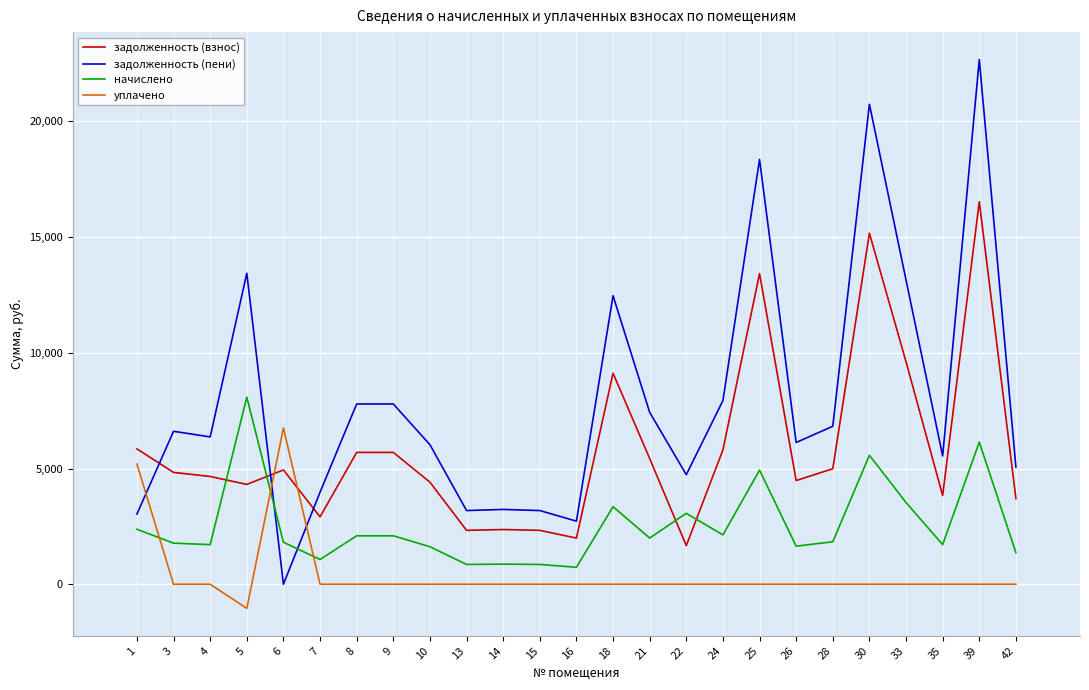

List the series in order of their peak value, highest first.

задолженность (пени), задолженность (взнос), начислено, уплачено